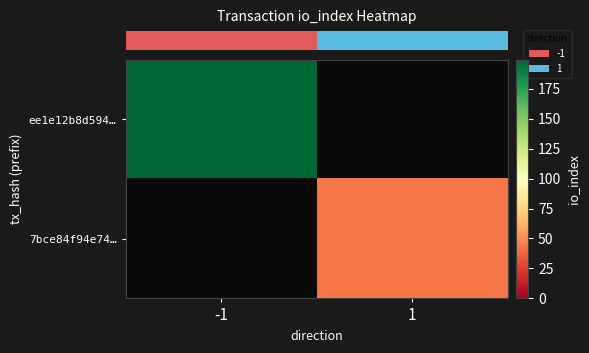

List the labels in order of row_0 value, largest first.

-1, 1